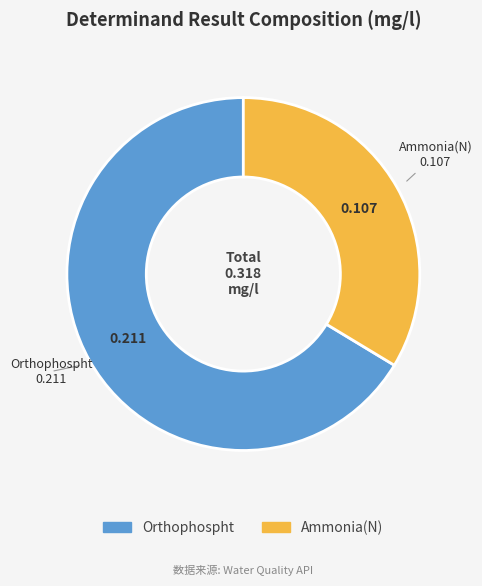

Is it true that Orthophospht is 78% of the pie?

False